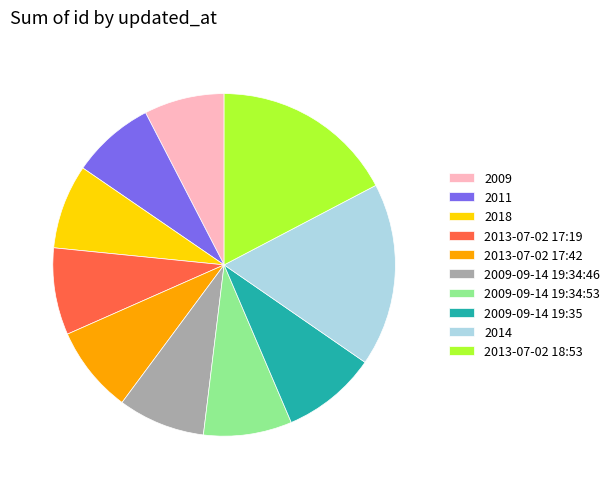

How many segments does this pie chart have?

10